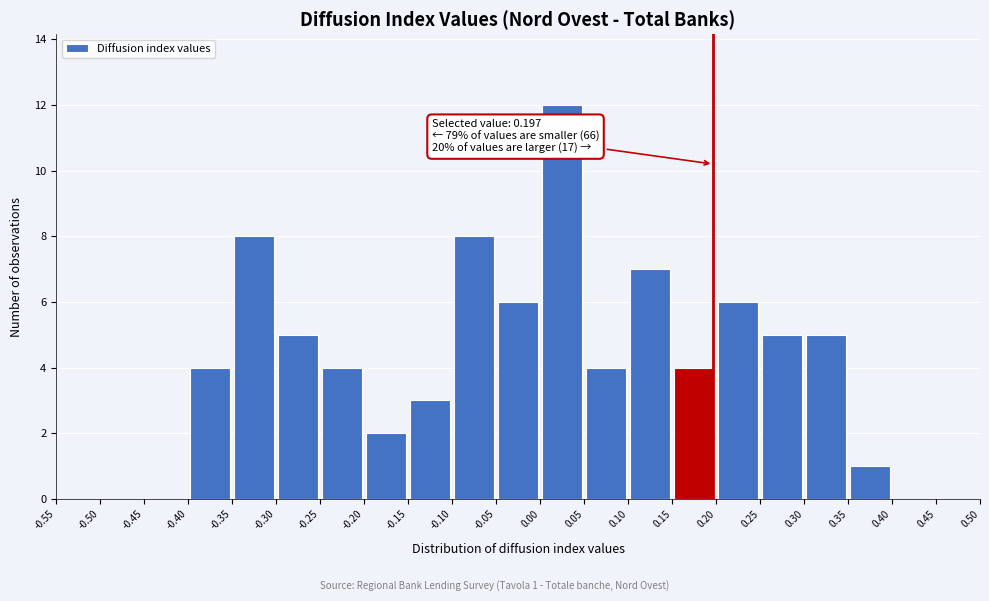

Which range on the x-axis has the tallest bar?

0.00 to 0.05